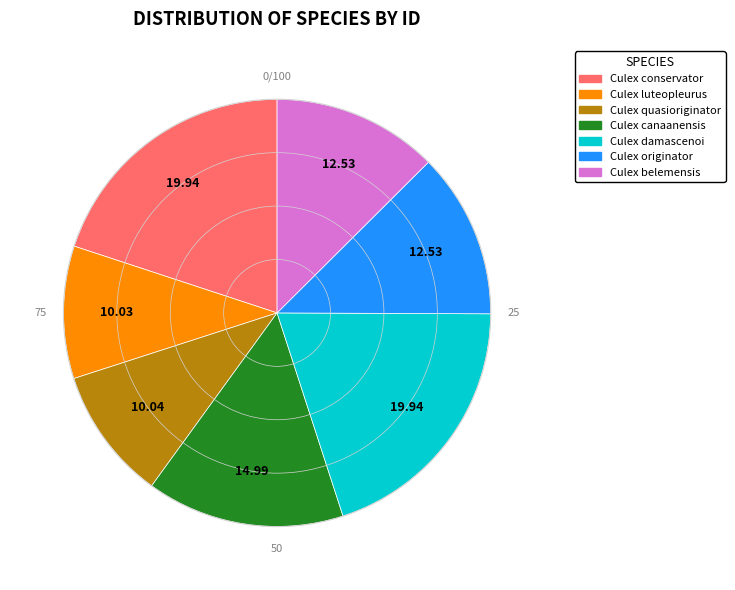

Does Culex damascenoi account for over 50% of the chart?

No